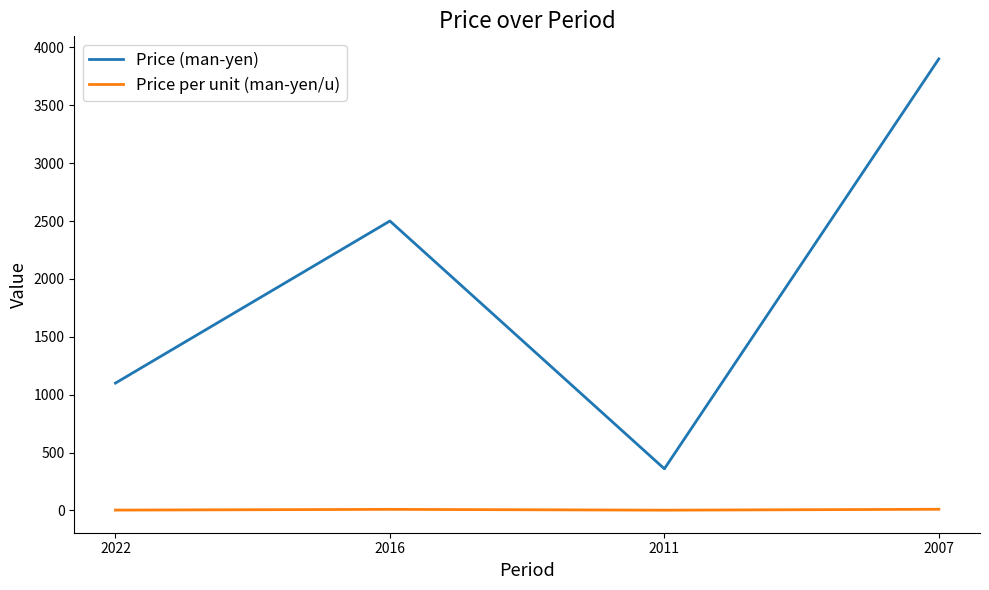

Which series has the largest range (max minus min)?

Price (man-yen)